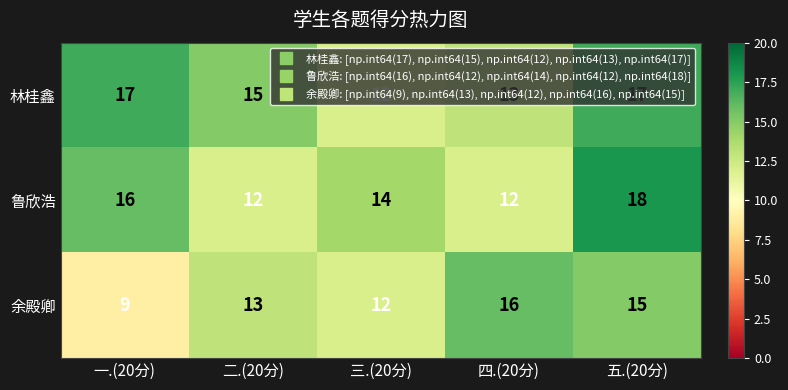

What is the average value of the 林桂鑫 series?

15